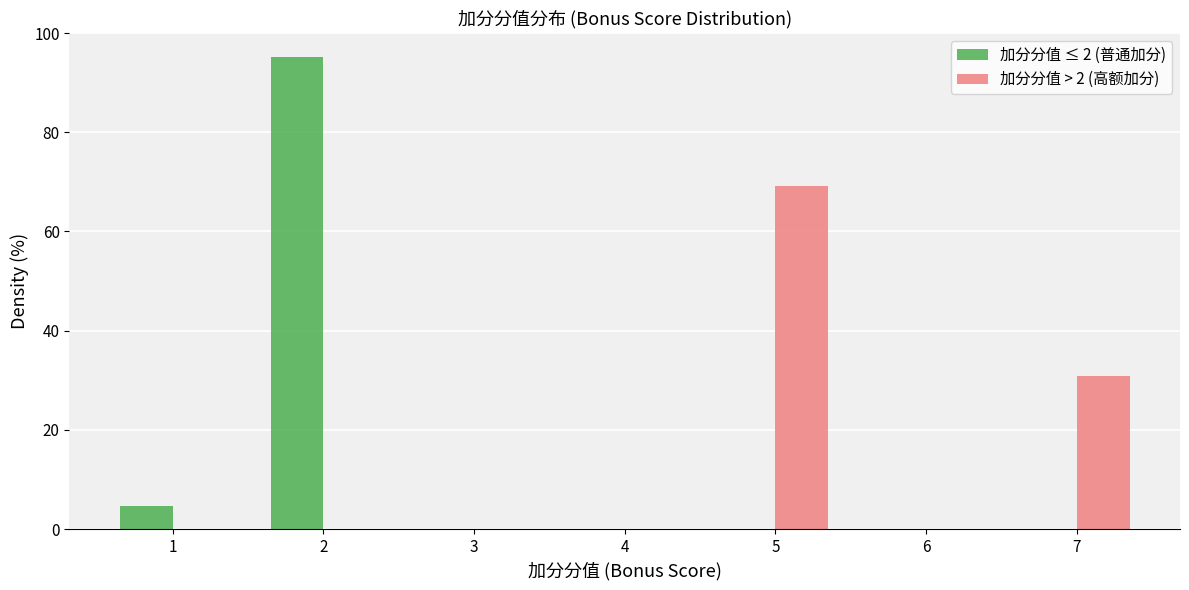

What is the height of the 加分分值 > 2 (高额加分) bar covering 6.5 to 7.5 on the x-axis? The values are not printed on the chart, so give them approximately, as read against the axis.

30